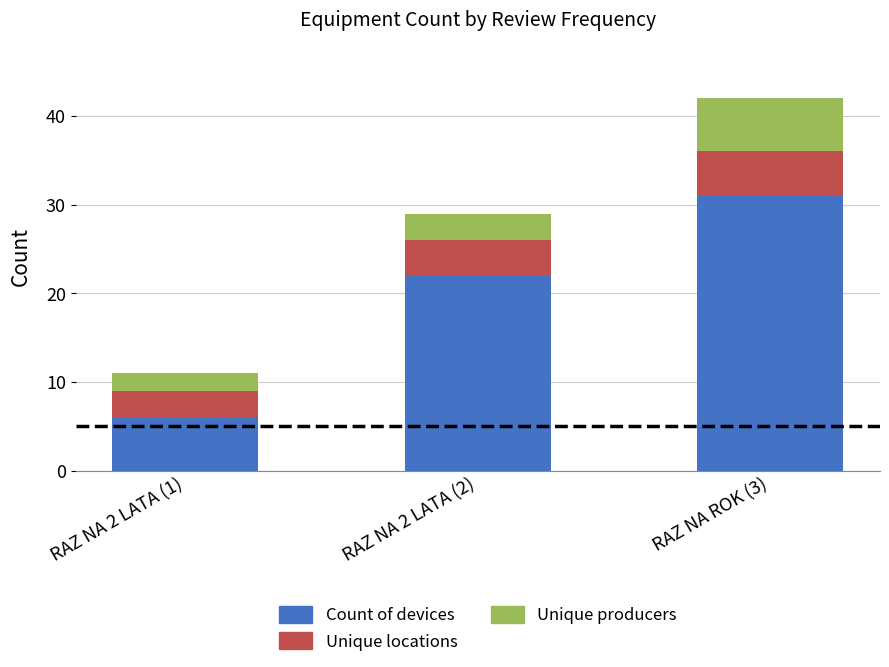

Reading right to left, what are the values for Count of devices?

RAZ NA ROK (3)=31	RAZ NA 2 LATA (2)=22	RAZ NA 2 LATA (1)=6